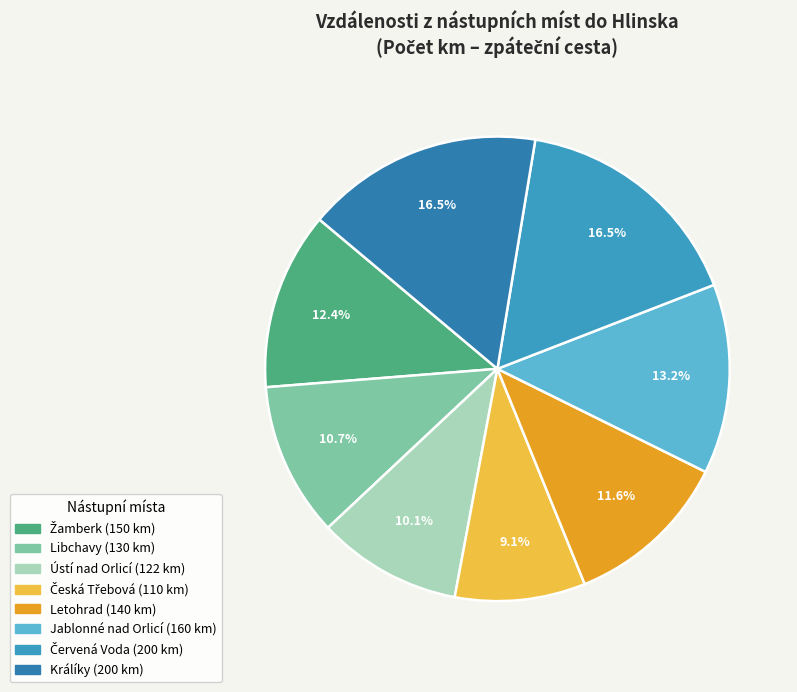

Combined, do Žamberk and Jablonné nad Orlicí account for over 50%?

No